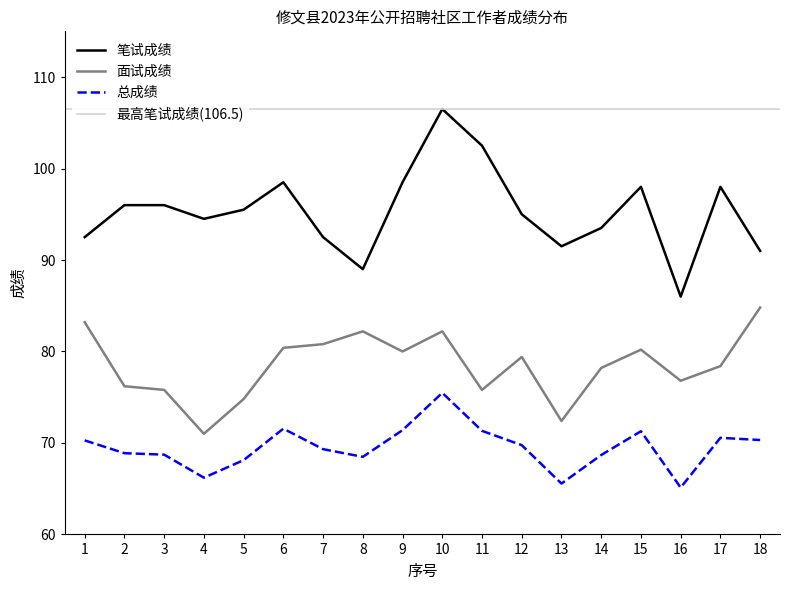

At which category is the sum across all series the highest?

10